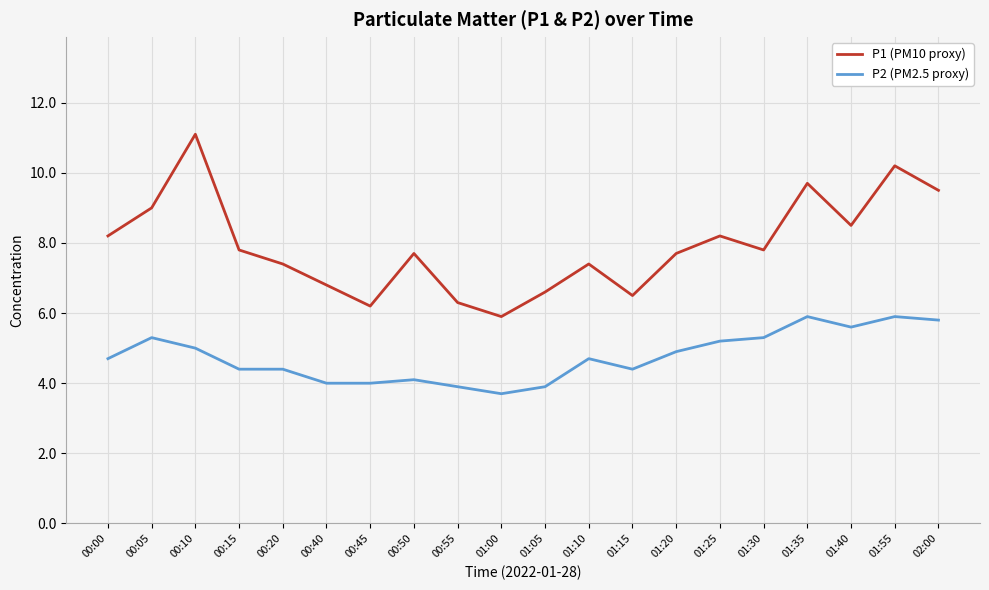

Is the value of P1 (PM10 proxy) at 00:45 greater than the value of P2 (PM2.5 proxy) at 00:10?

Yes